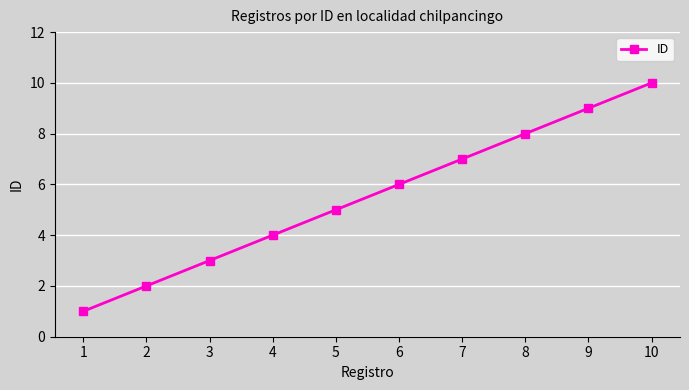

True or false: the data has more than 0 interior local peaks.

False